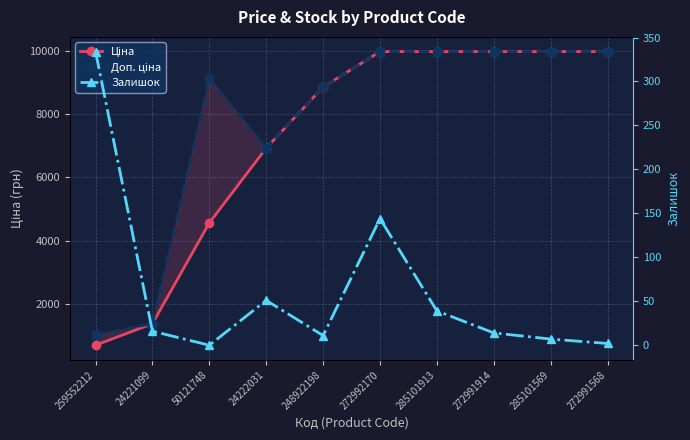

How many lines are shown in the chart?

3